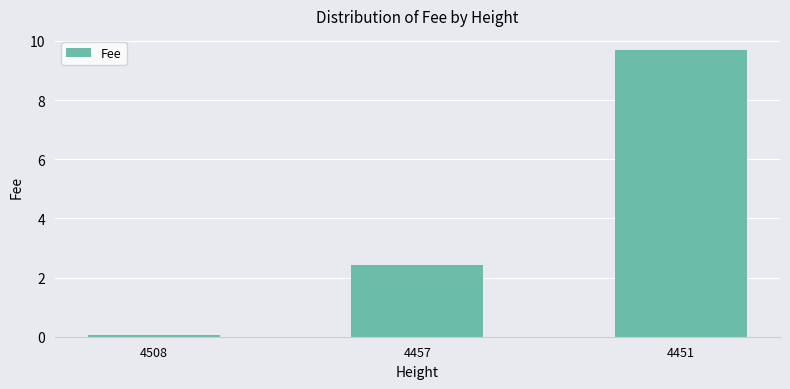

What is the minimum value shown in the chart?

0.1